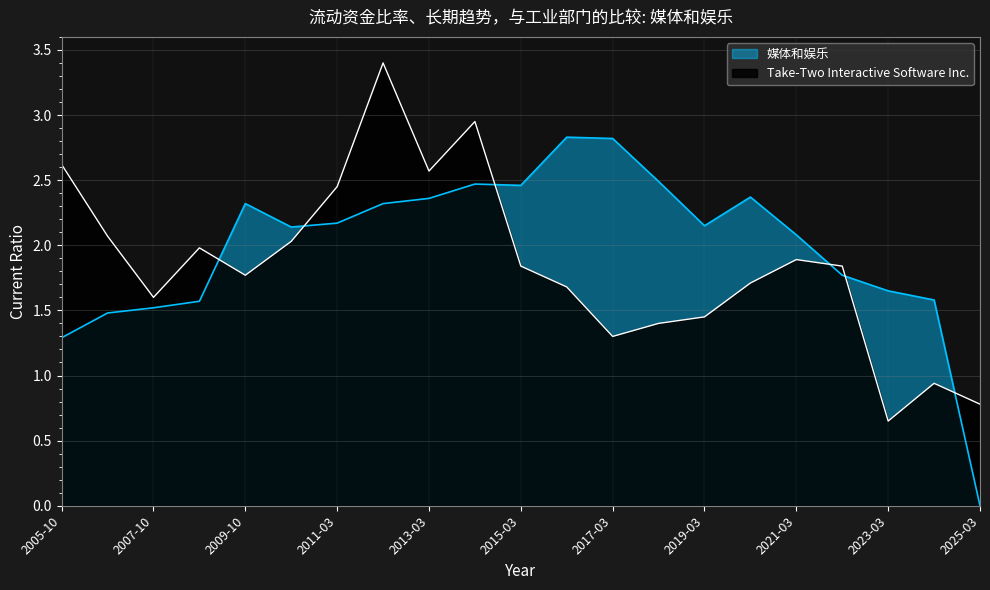

Where does the Take-Two Interactive Software Inc. series first go above 1?

2005-10